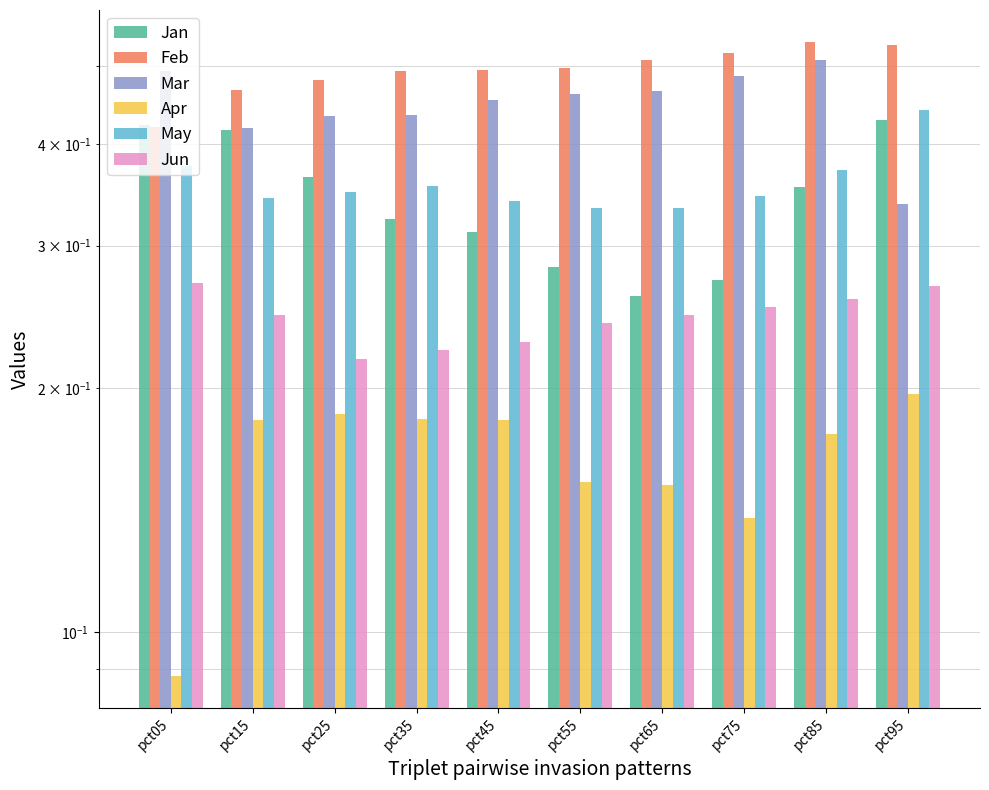

Is it true that Apr equals 0.1 at pct75?

True